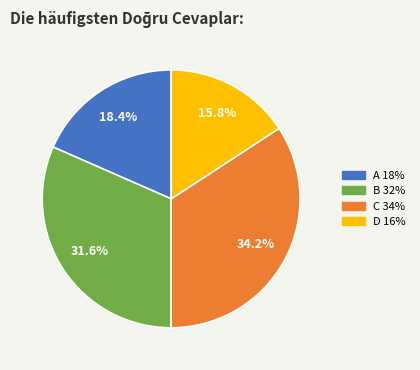

To the nearest percent, what is the difference between the largest and smallest slice percentages?

18%